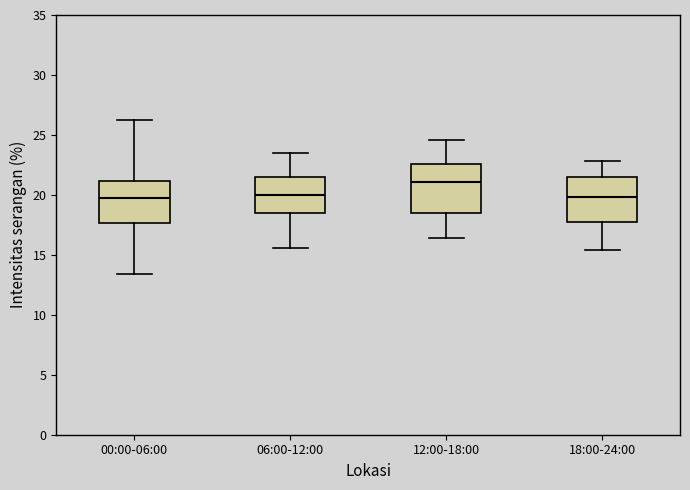

Reading left to right, transcribe this box plot: for each box, give where its median line is, the range the box spans, and where its two whiskers end, as read against the y-axis. The values are not printed on the chart, so give them approximately, as read against the axis.

00:00-06:00: median 20.0, box 17.5 to 21.0, whiskers 13.5 to 26.0
06:00-12:00: median 20.0, box 18.5 to 21.5, whiskers 15.5 to 23.5
12:00-18:00: median 21.0, box 18.5 to 22.5, whiskers 16.5 to 24.5
18:00-24:00: median 20.0, box 18.0 to 21.5, whiskers 15.5 to 23.0